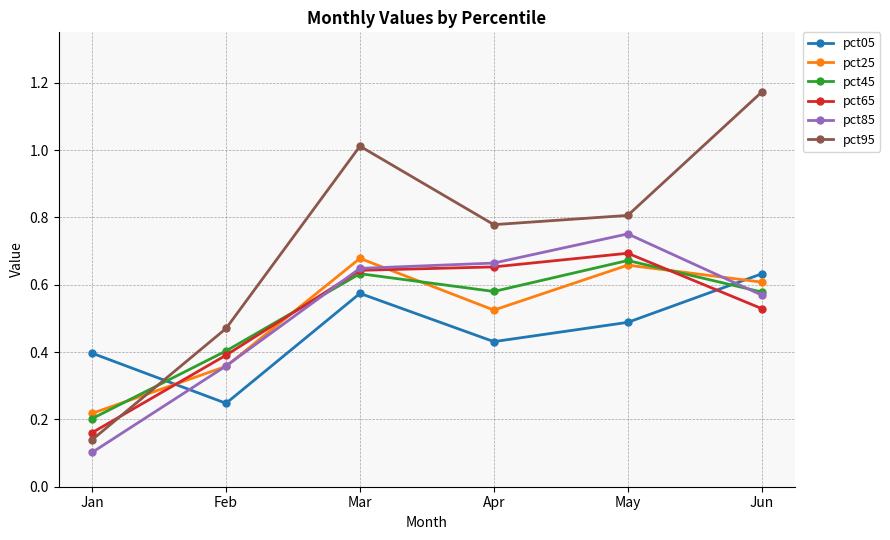

At how many categories does at least one series exceed 0?

6